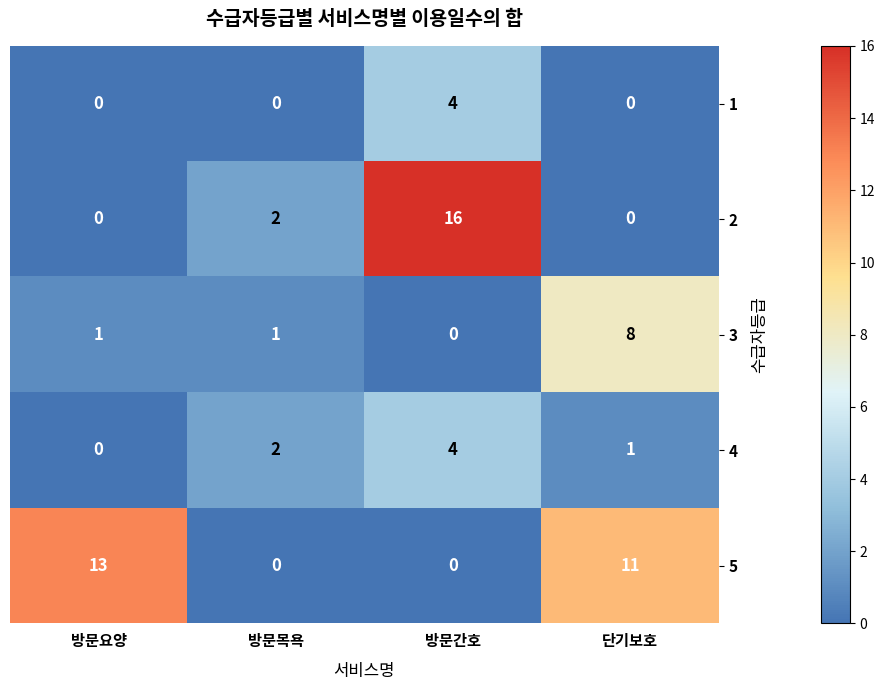

What is the difference between the second highest and second lowest values in the 5 series?

11